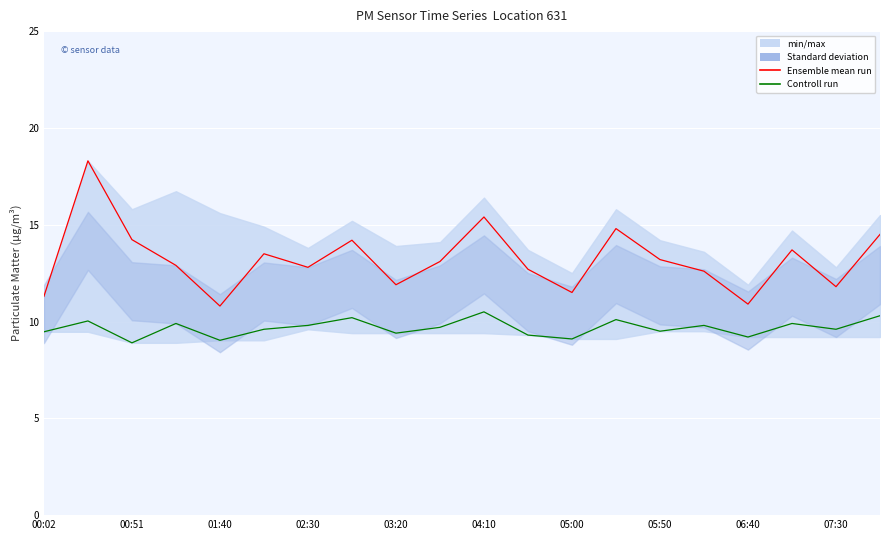

At how many categories does at least one series exceed 11?

18